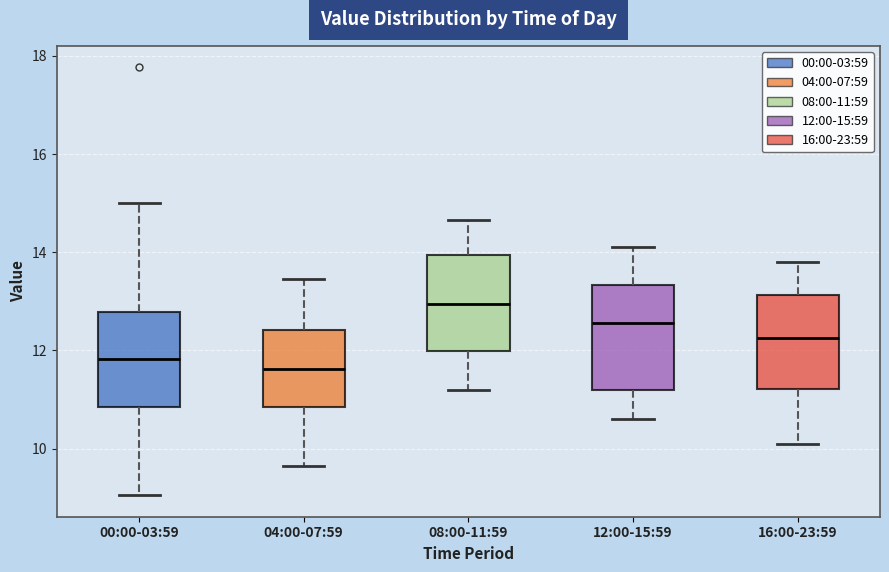

Reading left to right, read every box against the y-axis: the position of its median line, the range the box covers, and the ends of its whiskers. The values are not printed on the chart, so give them approximately, as read against the axis.

00:00-03:59: median 11.8, box 10.8 to 12.8, whiskers 9.0 to 15.0
04:00-07:59: median 11.6, box 10.8 to 12.4, whiskers 9.6 to 13.4
08:00-11:59: median 13.0, box 12.0 to 14.0, whiskers 11.2 to 14.6
12:00-15:59: median 12.6, box 11.2 to 13.4, whiskers 10.6 to 14.2
16:00-23:59: median 12.2, box 11.2 to 13.2, whiskers 10.2 to 13.8